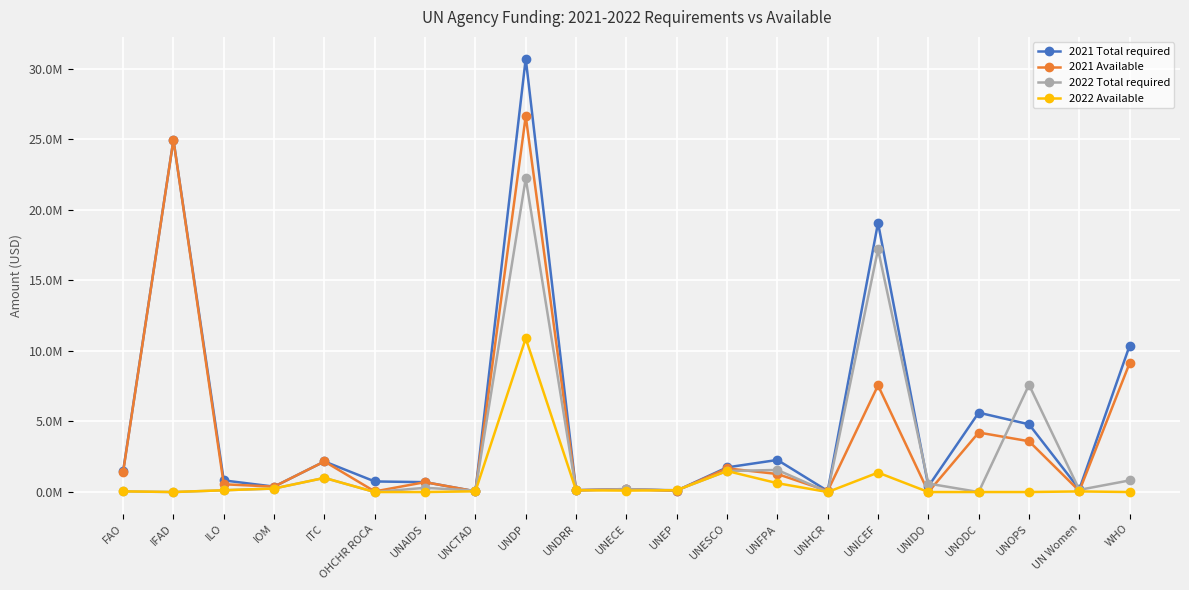

In 2021 Available, how many points are higher than both neighbors (excluding endpoints)?

8